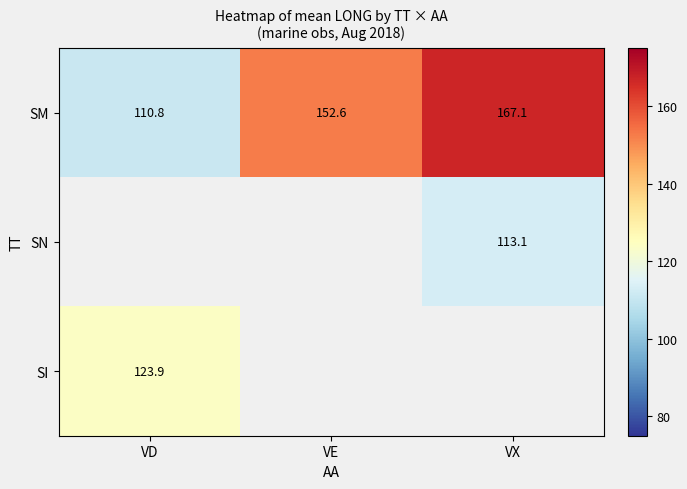

At how many categories does at least one series exceed 154?

1